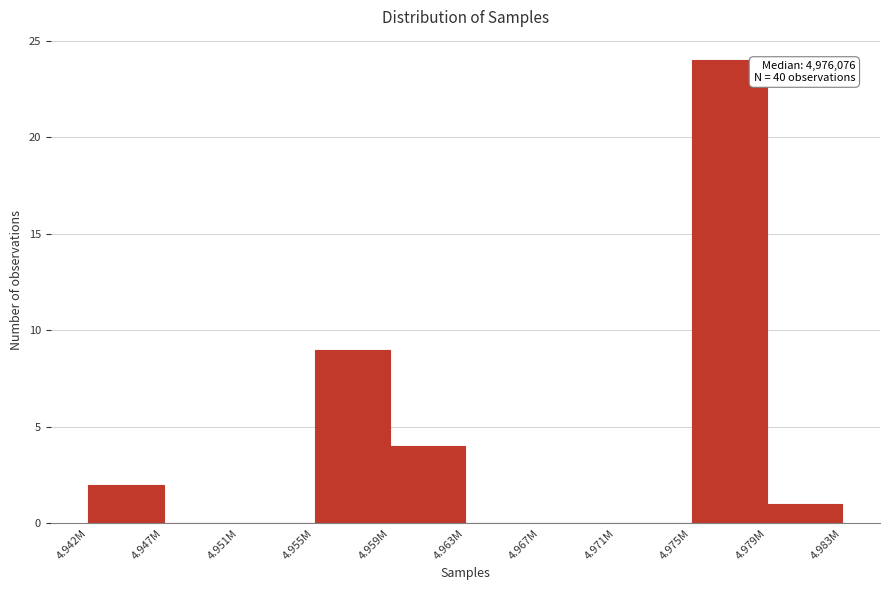

Reading right to left, list all the values displayed in this chart.

4.979M=1	4.975M=24	4.971M=0	4.967M=0	4.963M=0	4.959M=4	4.955M=9	4.951M=0	4.947M=0	4.942M=2